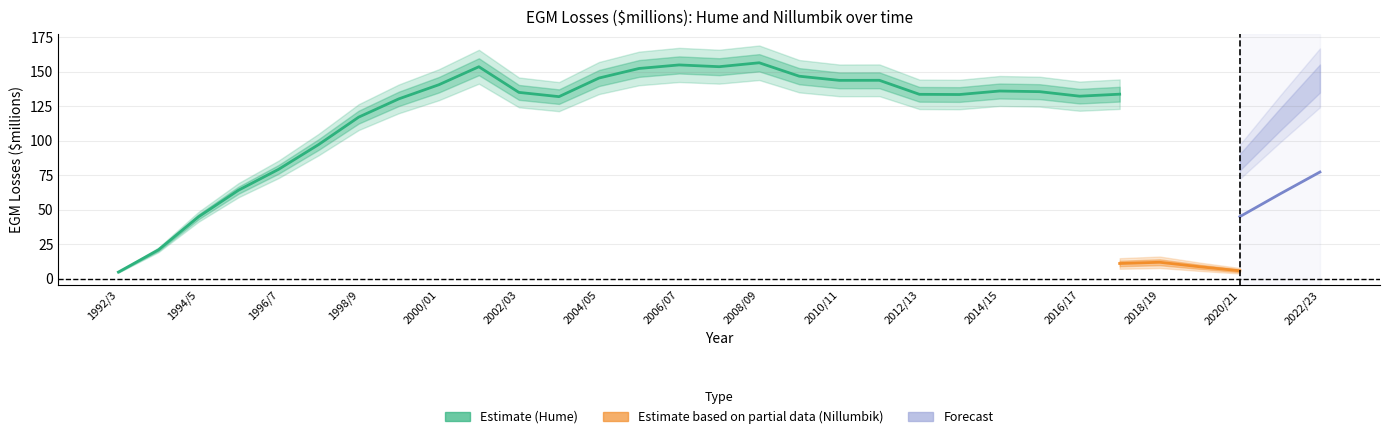

How many data points in Hume are above 133?

18